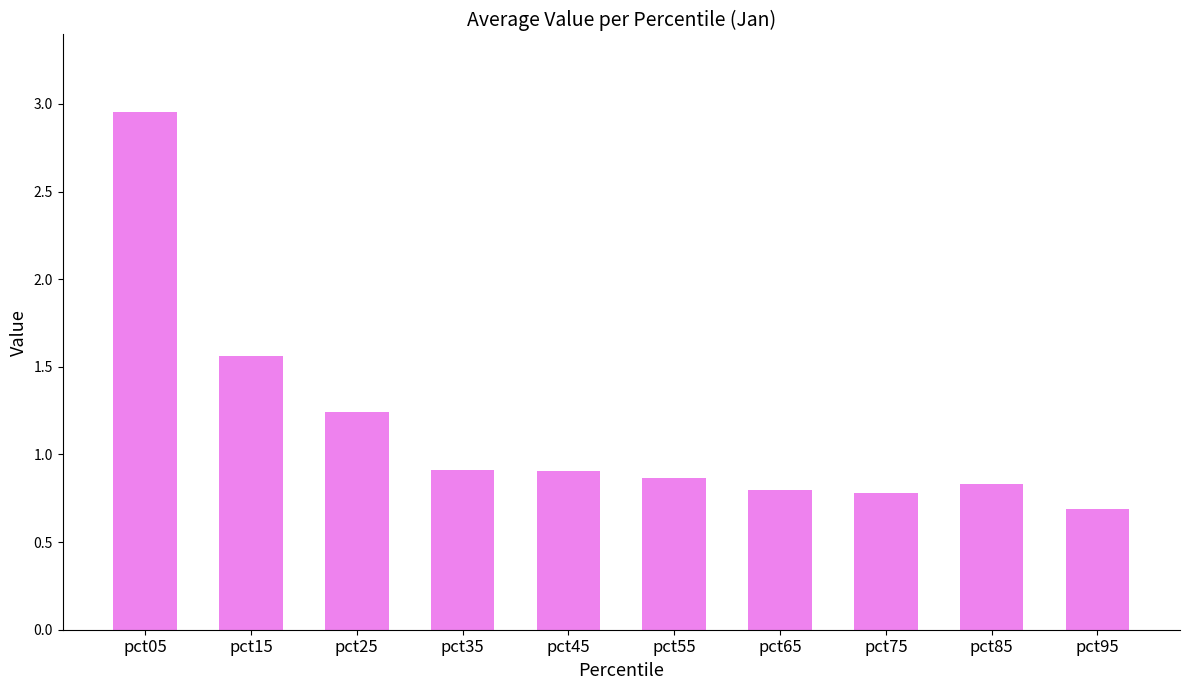

What is the sum of the values at pct35 and pct75?

1.7